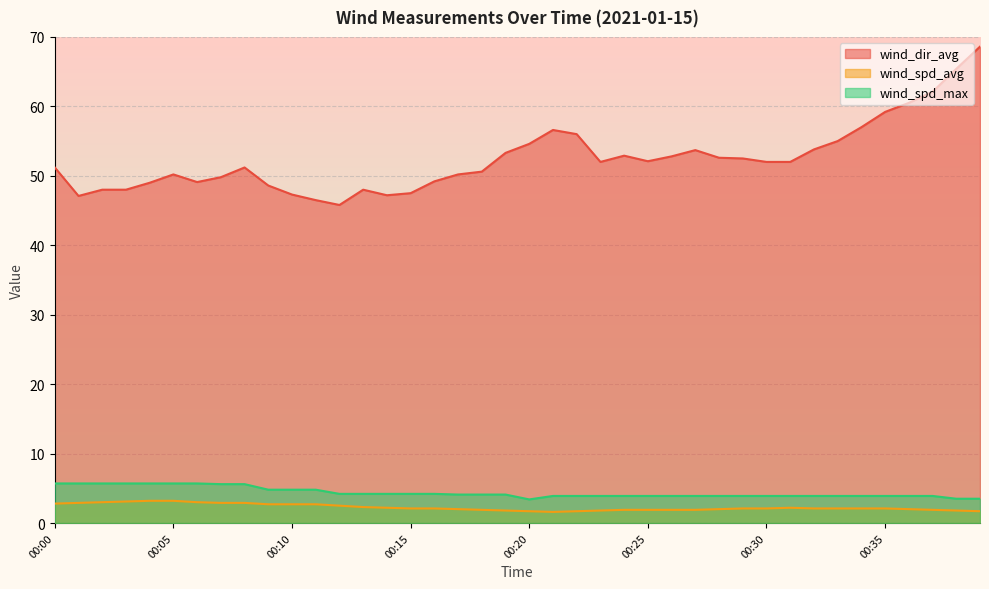

The wind_dir_avg series shows 48.6 at 00:09. True or false?

True